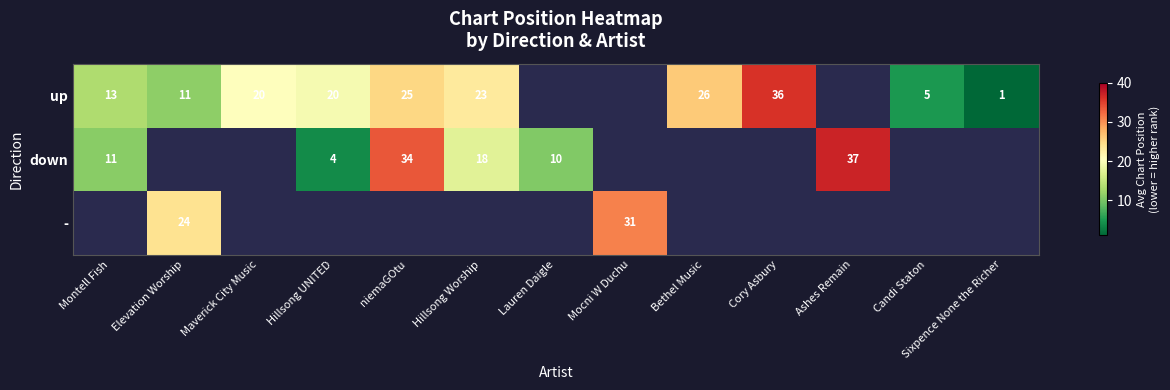

Is it true that up equals 1.0 at Sixpence None the Richer?

True